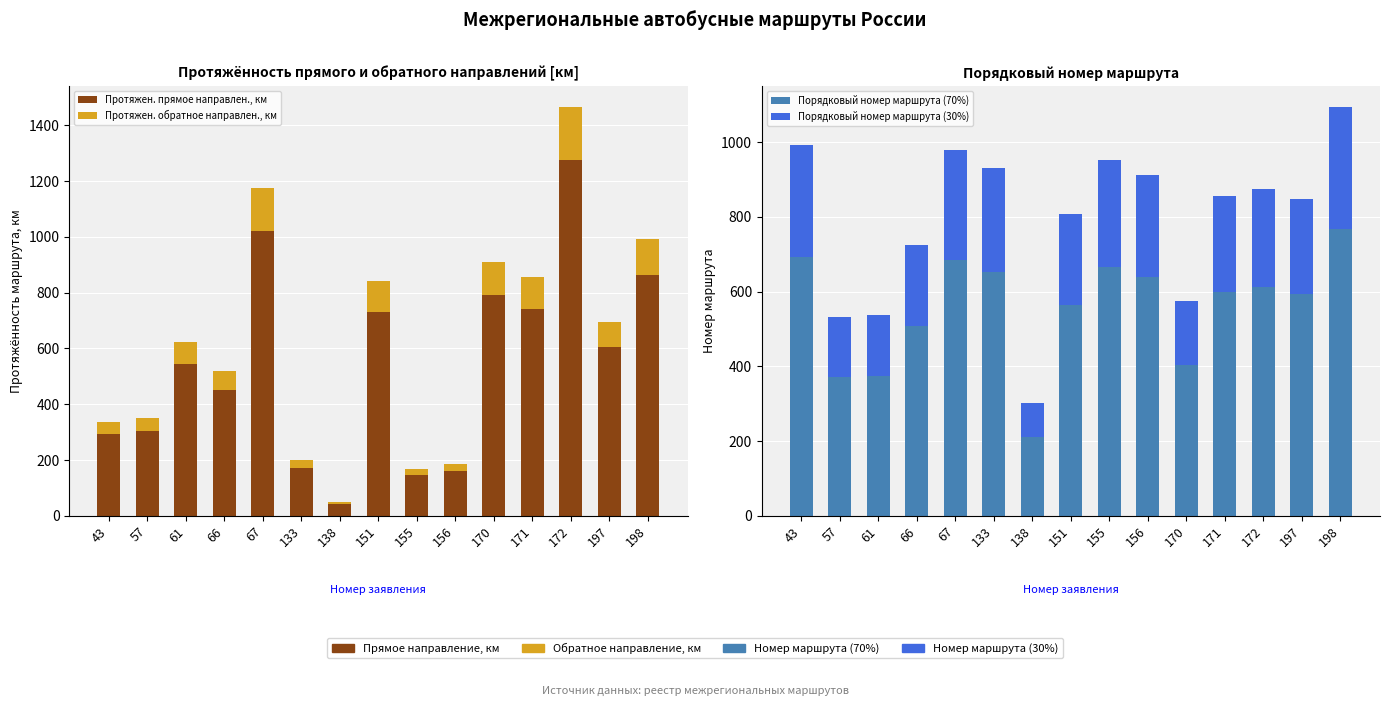

The value of Протяжен. прямое направлен., км at 133 is 173.0. True or false?

True